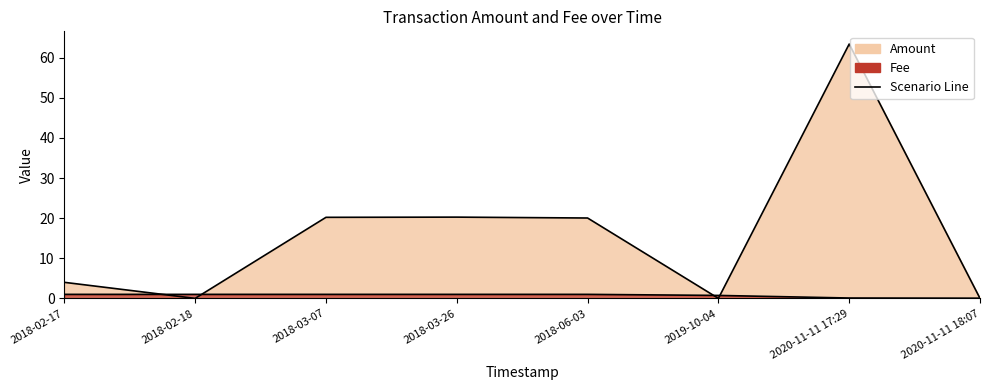

What is the label of the 4th point from the right?

2018-06-03